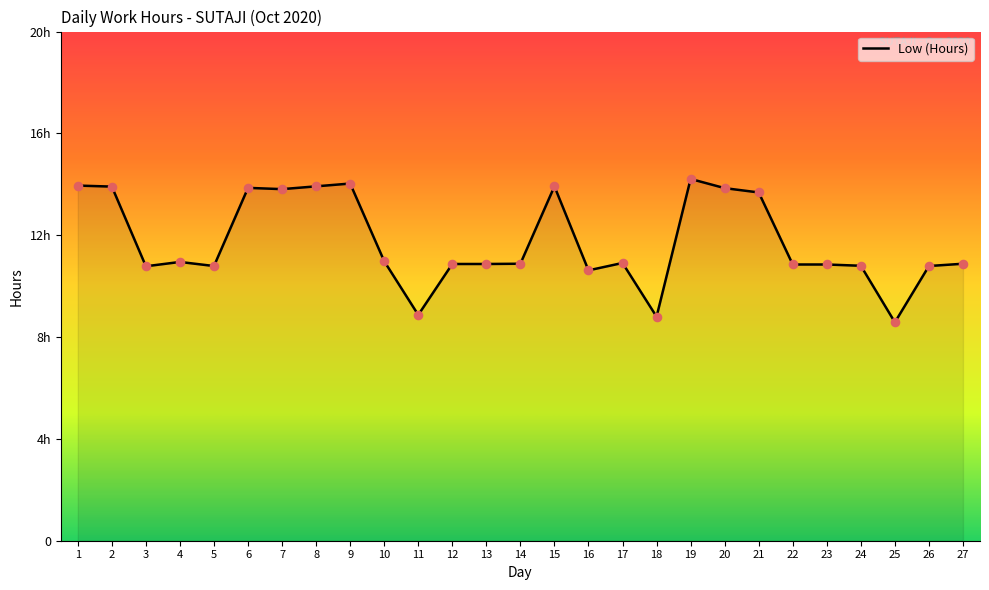

Which has a higher value, 15 or 16?

15